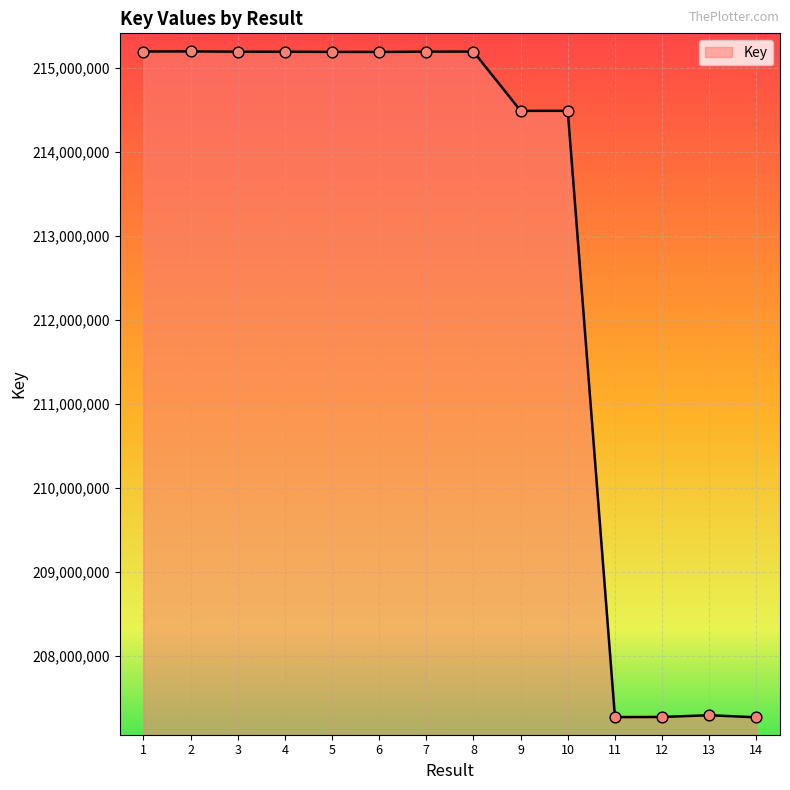

What is the change in value from 1 to 5?

-4130